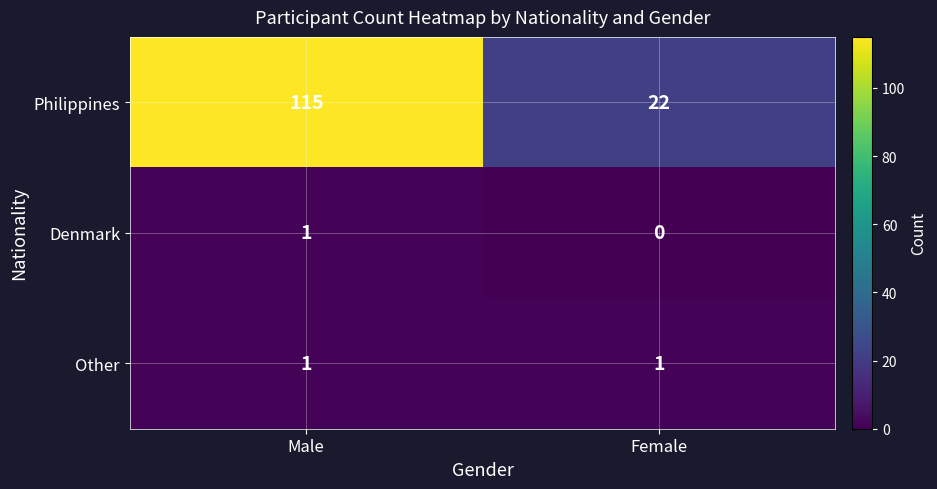

Is it true that Denmark equals 1 at Male?

True